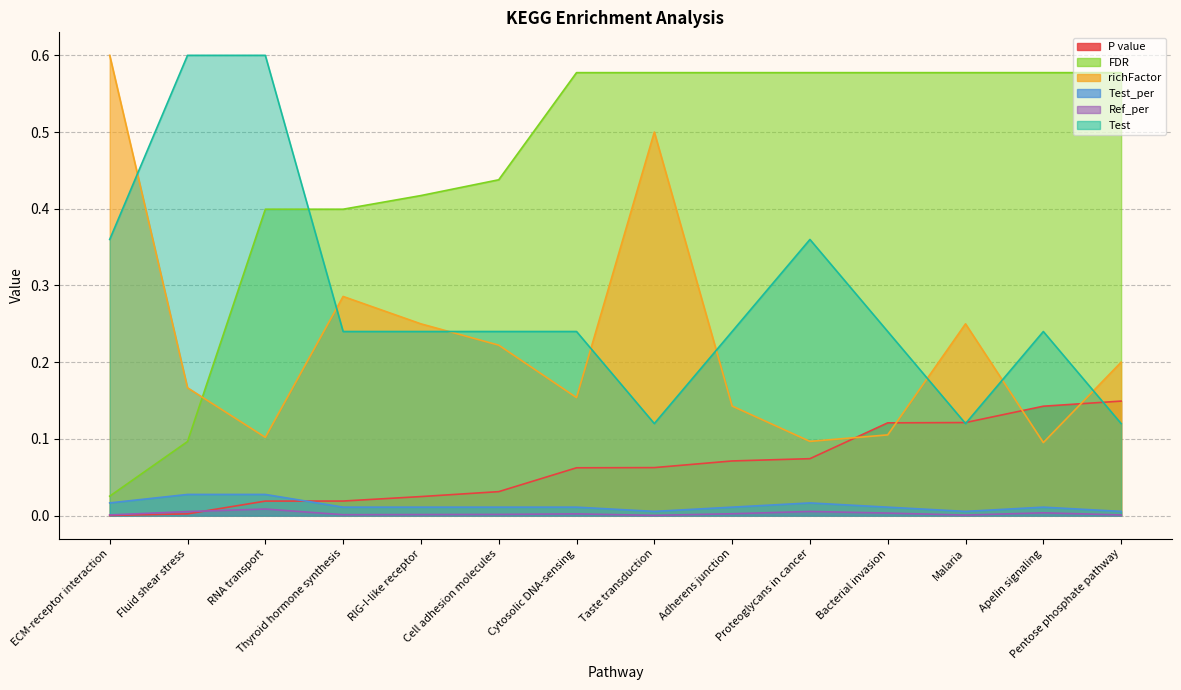

Which series has the widest spread of values?

FDR